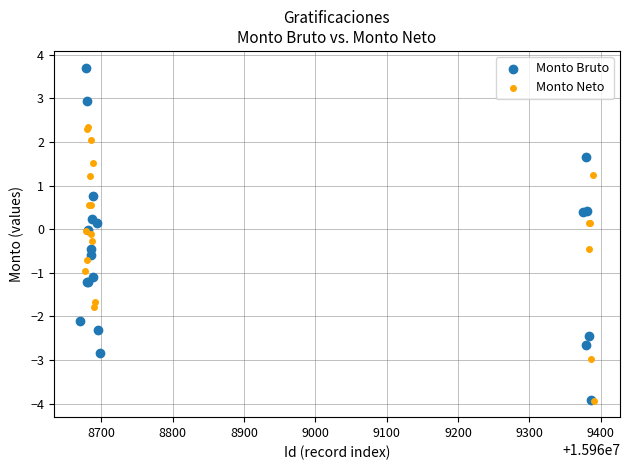

Which series reaches the maximum Y coordinate?

Monto Bruto